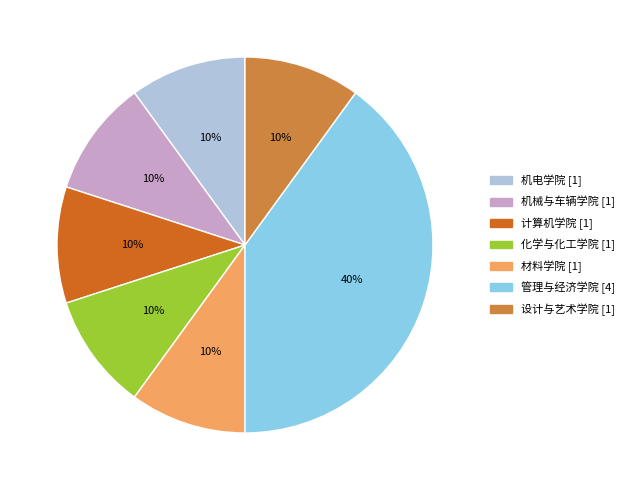

Which category has the biggest portion of the pie?

管理与经济学院